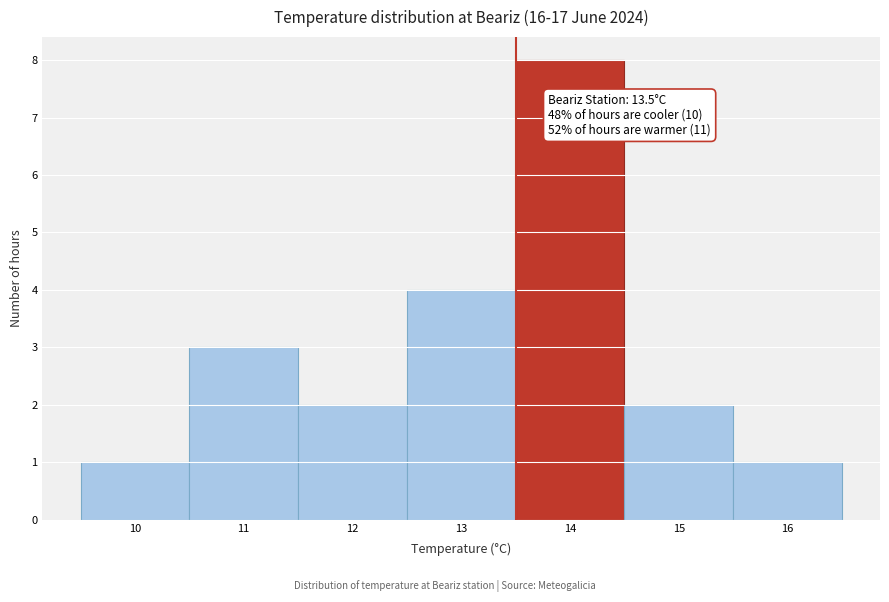

Which range on the x-axis has the tallest bar?

13.5 to 14.5